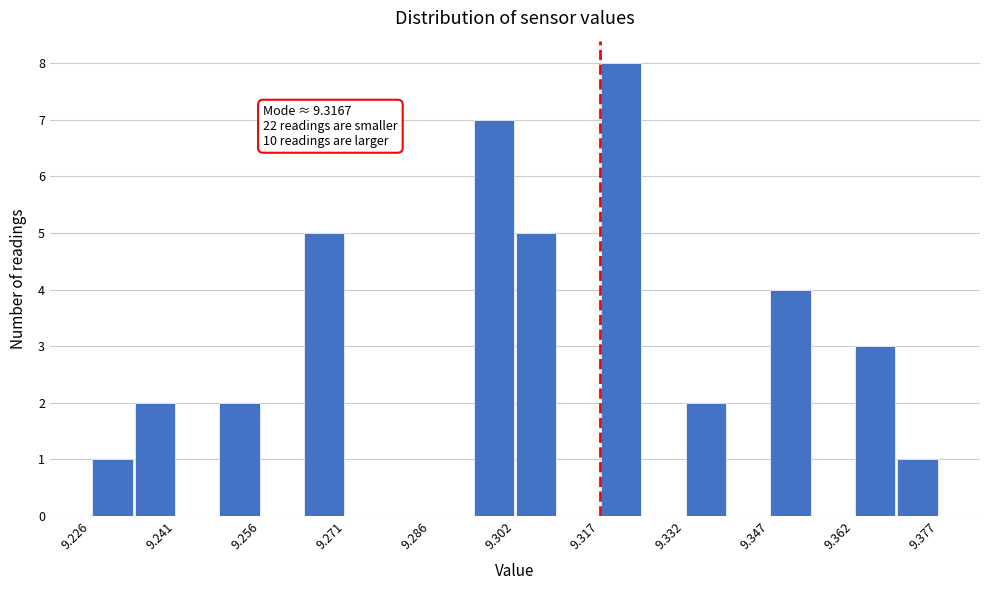

Around what value on the x-axis is the tallest bar? Give the approximate position of its centre, as read against the axis.

9.320